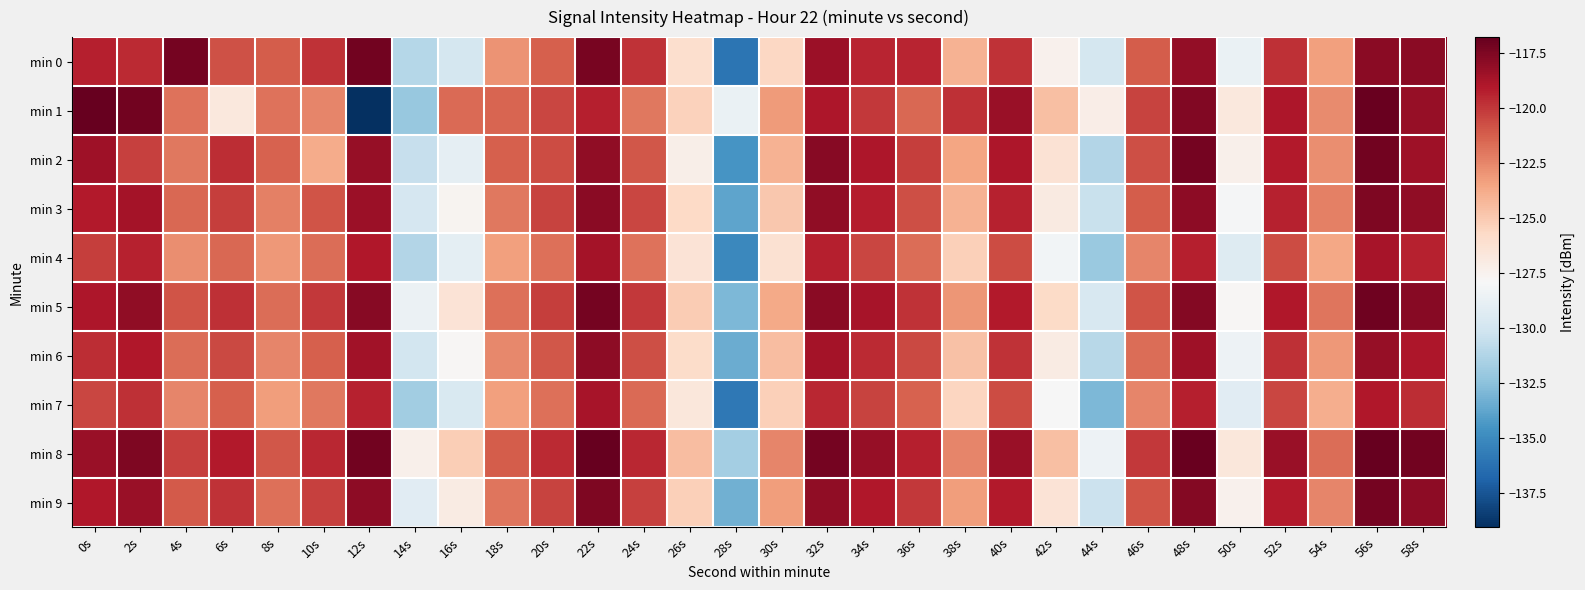

How many data points does each series have?

30